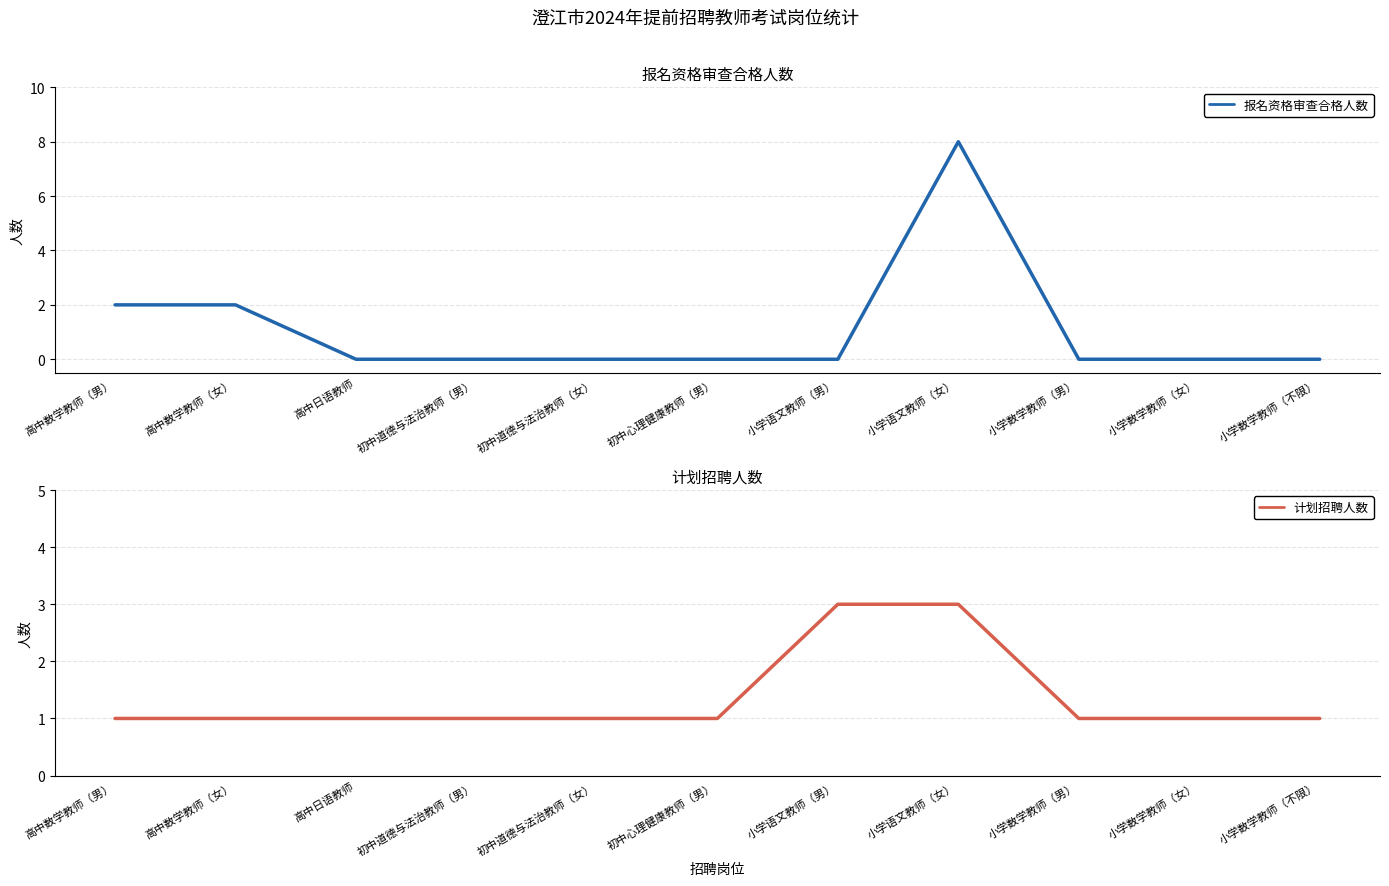

Rank the series at 初中心理健康教师（男） from highest to lowest value.

计划招聘人数, 报名资格审查合格人数